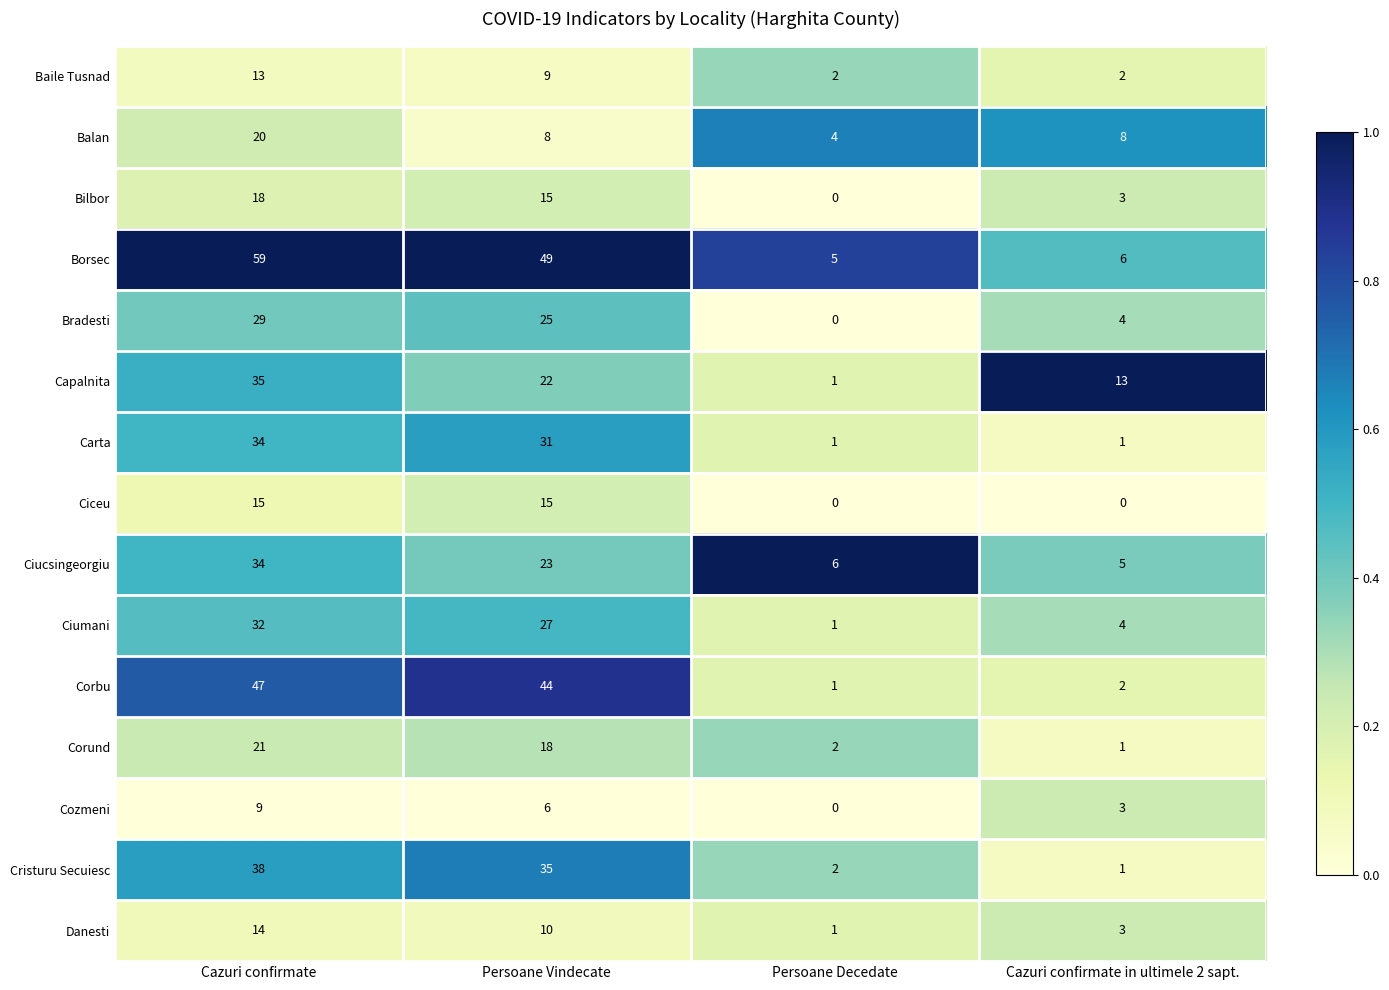

Which series has the widest spread of values?

Borsec